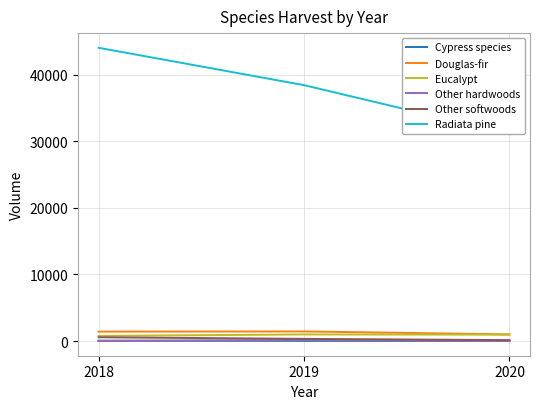

What is the maximum value shown in the chart?

44017